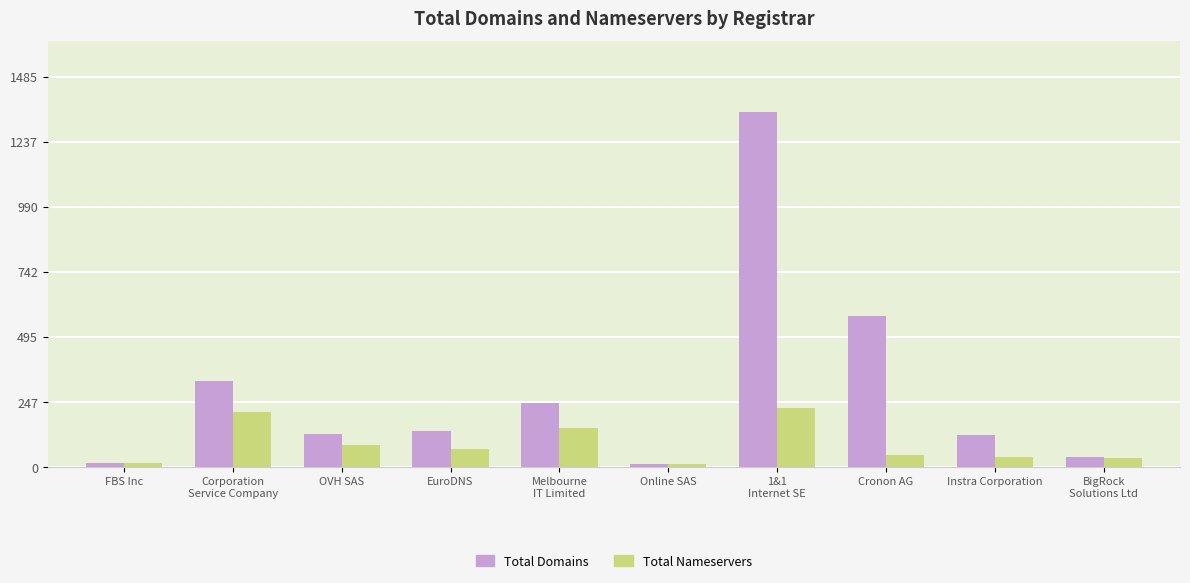

What is the label of the 7th bar from the right?

EuroDNS